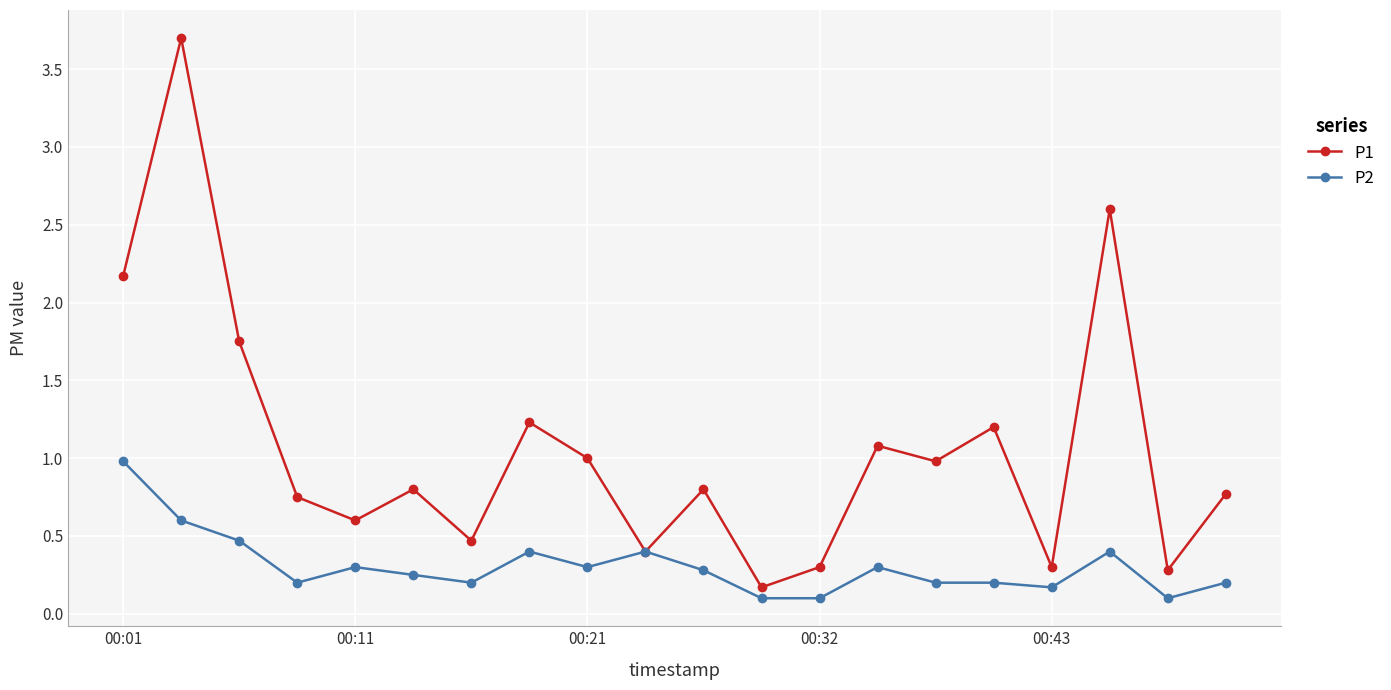

True or false: P1 has more than 0 points higher than both neighbors.

True